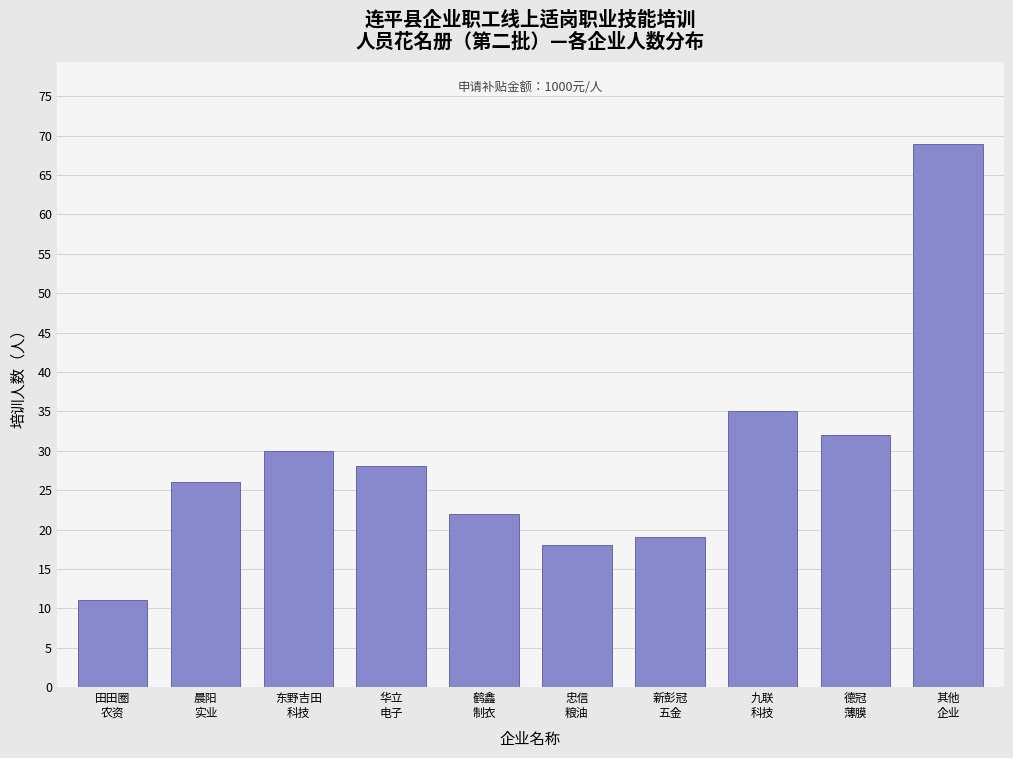

Reading left to right, transcribe all the data shown in this chart.

11	26	30	28	22	18	19	35	32	69